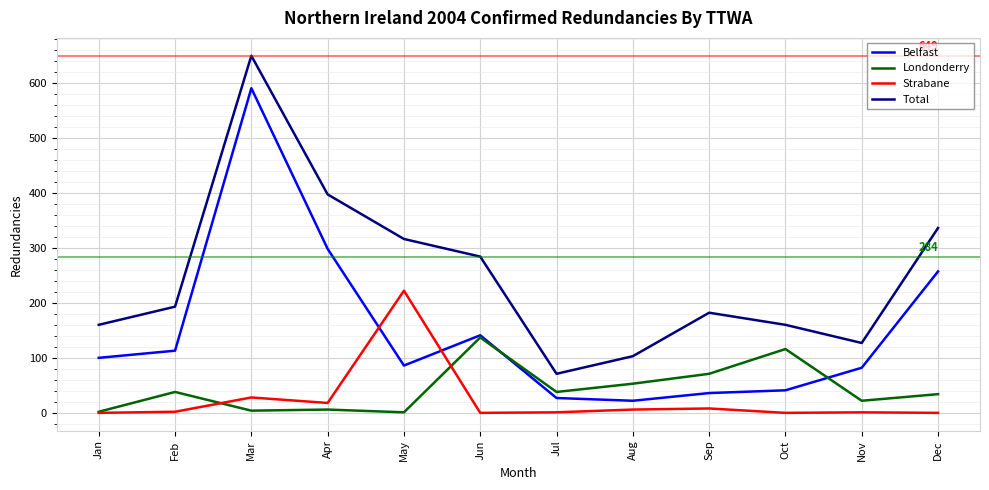

True or false: Strabane and Total intersect in this chart.

False